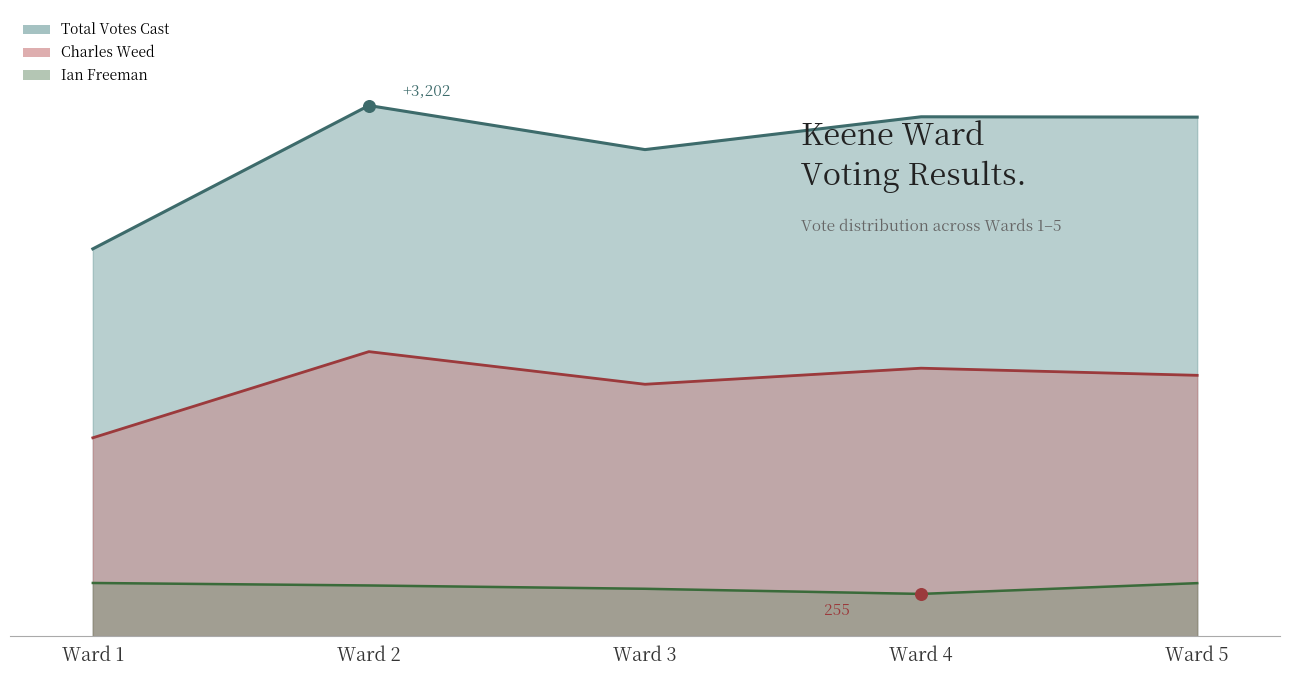

Which series has the largest Y range (max minus min)?

Total Votes Cast